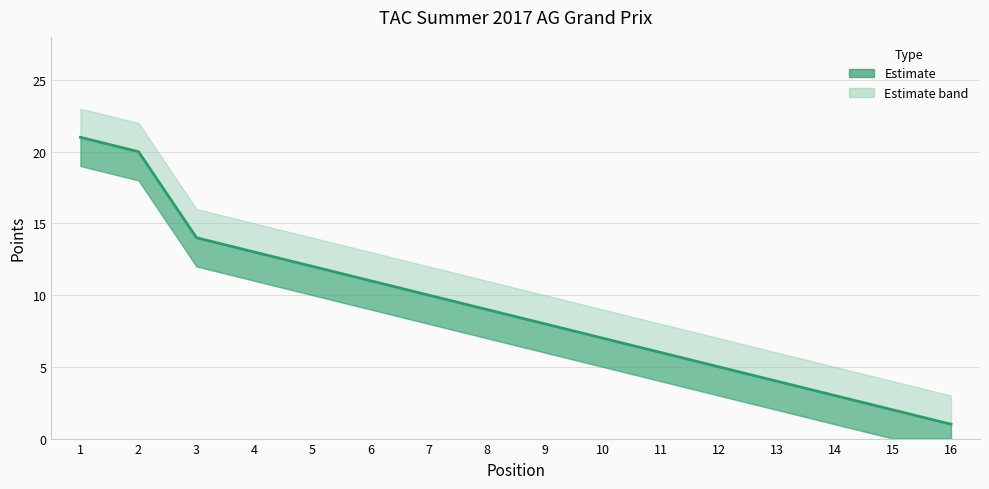

Reading left to right, what are all the values shown in this chart?

21	20	14	13	12	11	10	9	8	7	6	5	4	3	2	1